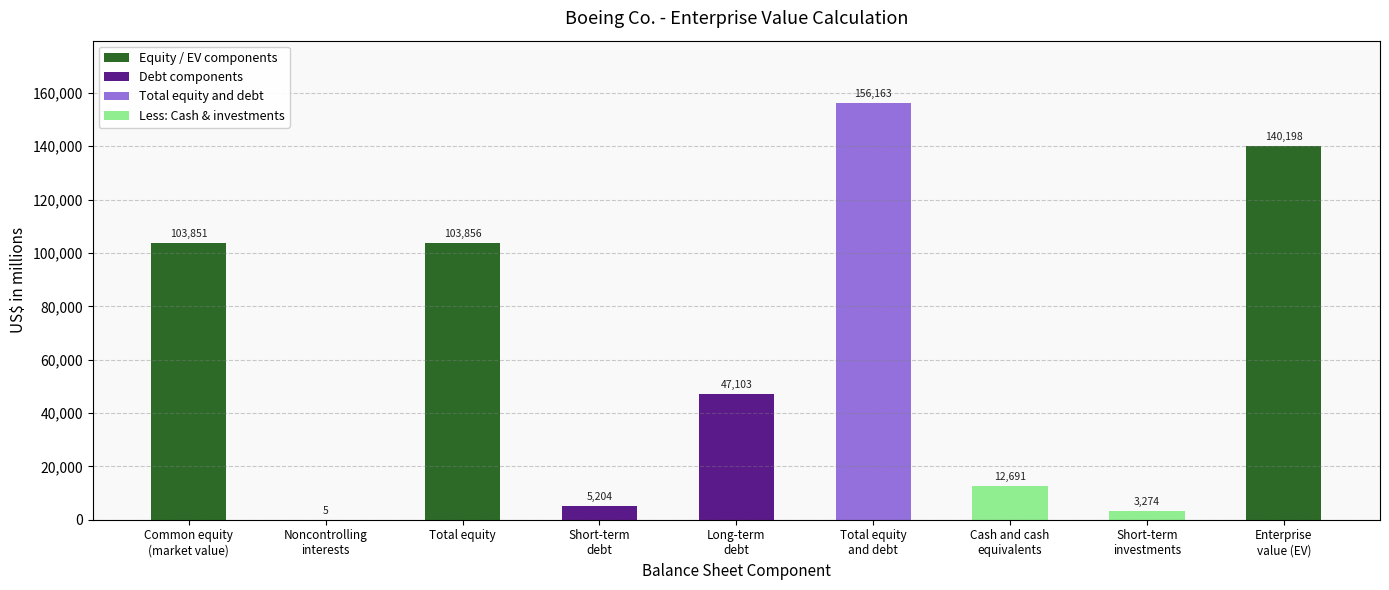

Reading left to right, extract all data points from this chart.

Common equity
(market value)=103851	Noncontrolling
interests=5	Total equity=103856	Short-term
debt=5204	Long-term
debt=47103	Total equity
and debt=156163	Cash and cash
equivalents=12691	Short-term
investments=3274	Enterprise
value (EV)=140198